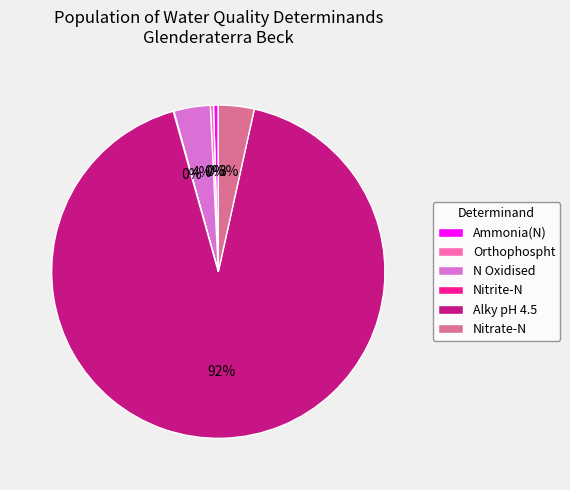

To the nearest percent, what percentage of the pie is N Oxidised?

4%